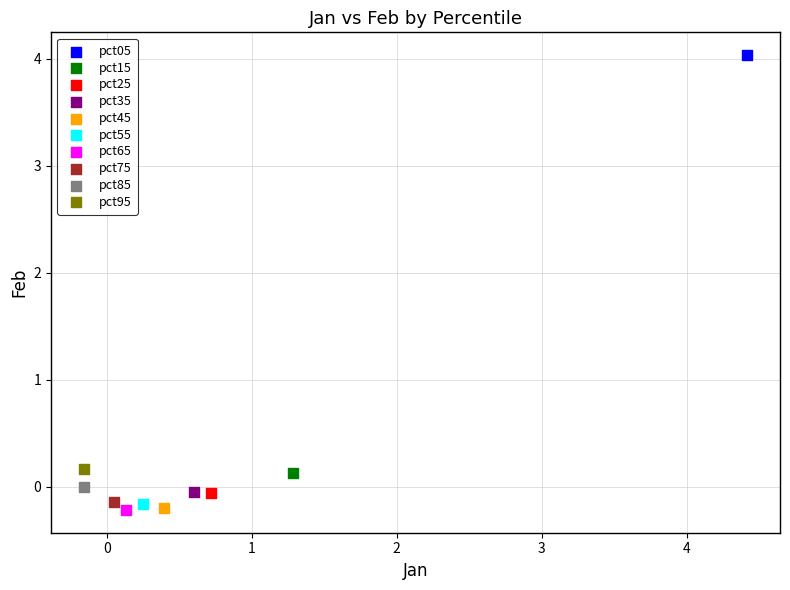

Which series reaches the maximum Y coordinate?

pct05